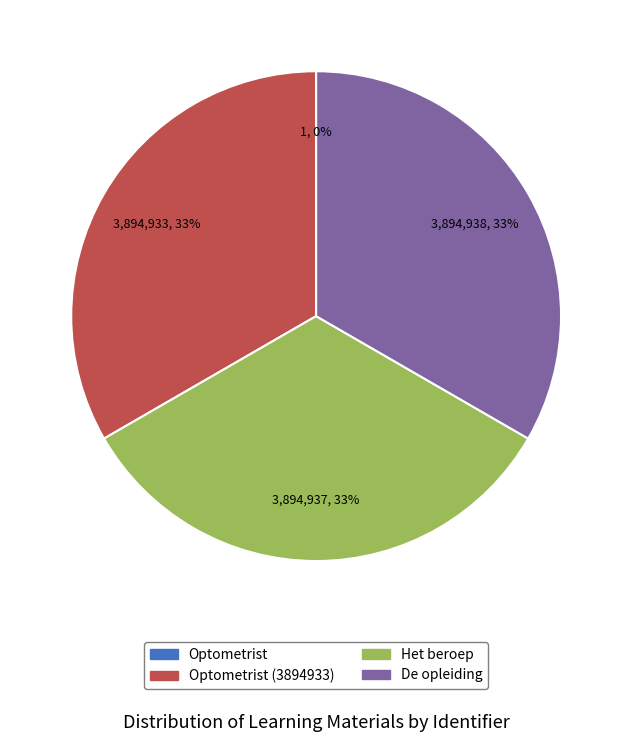

To the nearest percent, what is the difference between the largest and smallest slice percentages?

33%